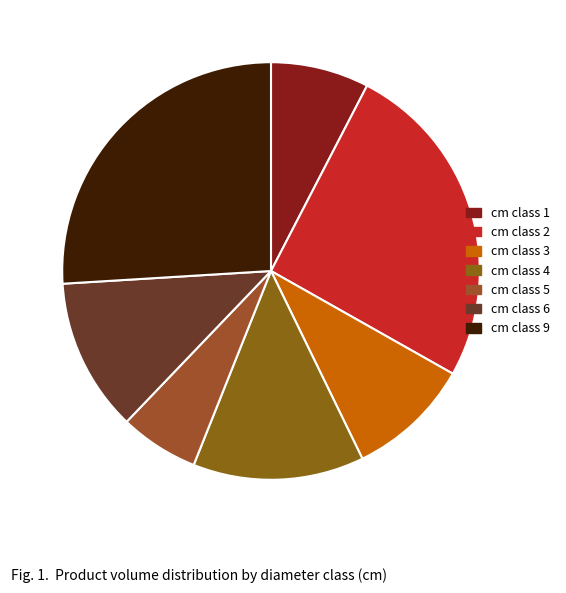

Is there a majority slice in this chart?

No